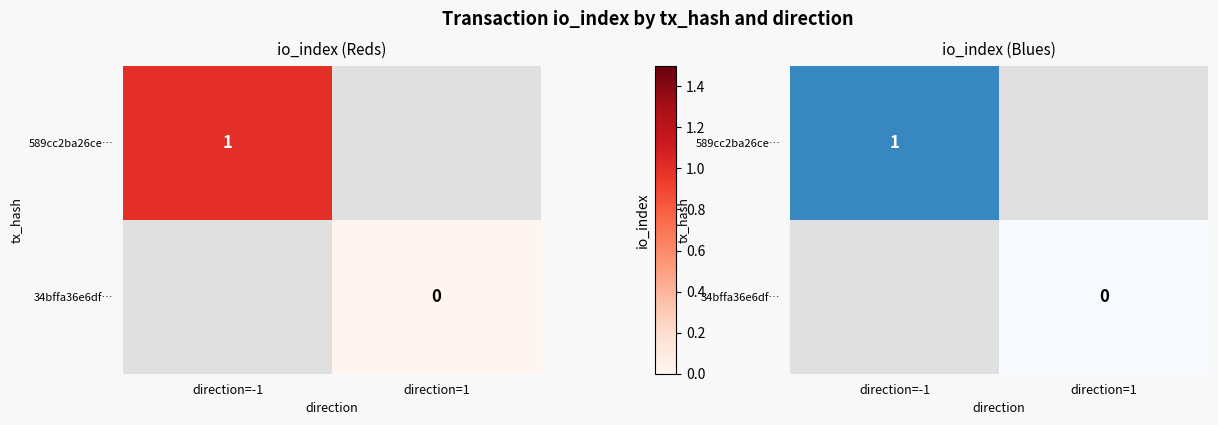

Rank the categories by 589cc2ba26ce… value from highest to lowest.

direction=-1, direction=1